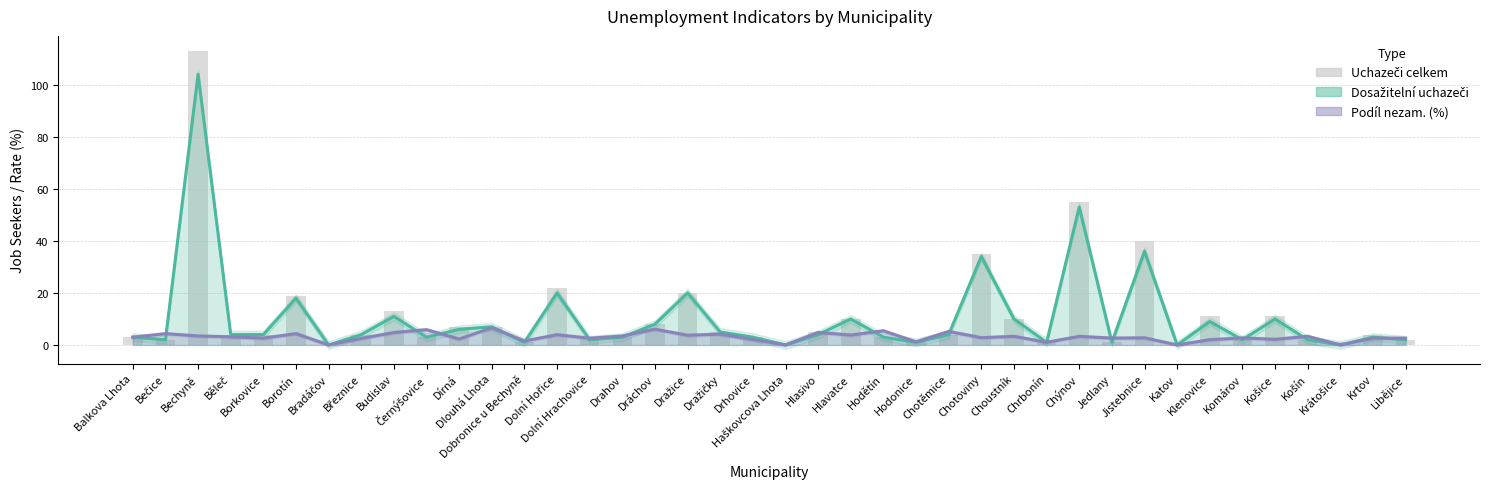

Reading right to left, transcribe all the data shown in this chart.

Dosažitelní uchazeči: 2.0	3.0	0.0	2.0	10.0	2.0	9.0	0.0	36.0	1.0	53.0	1.0	10.0	34.0	4.0	1.0	3.0	10.0	4.0	0.0	3.0	5.0	20.0	8.0	3.0	2.0	20.0	1.0	7.0	6.0	3.0	11.0	4.0	0.0	18.0	4.0	4.0	104.0	2.0	3.0
Podíl nezam. (%): 2.6	2.7	0.0	3.3	2.2	2.7	2.0	0.0	2.7	2.6	3.3	1.0	3.3	2.8	5.2	1.2	5.5	3.8	4.8	0.0	2.1	4.2	3.7	6.1	3.4	2.6	3.9	1.5	6.6	2.3	5.9	4.8	2.5	0.0	4.3	2.6	3.1	3.5	4.3	3.0
Uchazeči celkem: 2.0	4.0	1.0	2.0	11.0	2.0	11.0	0.0	40.0	1.0	55.0	2.0	10.0	35.0	4.0	1.0	3.0	10.0	5.0	0.0	3.0	5.0	20.0	8.0	3.0	3.0	22.0	1.0	7.0	7.0	3.0	13.0	4.0	0.0	19.0	4.0	4.0	113.0	2.0	3.0